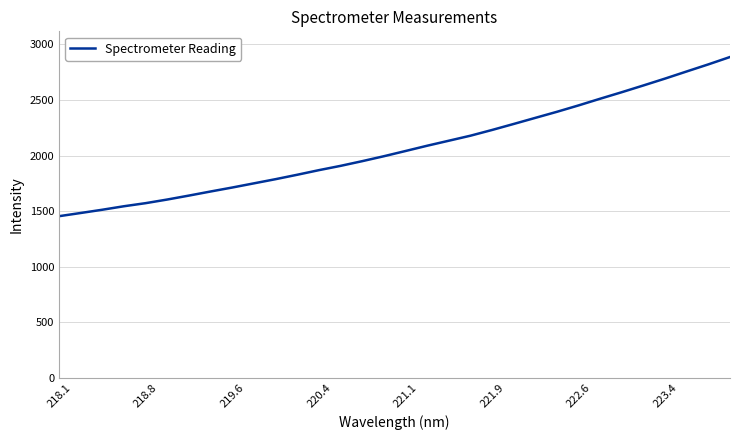

What is the difference between the maximum and minimum values?

1431.8